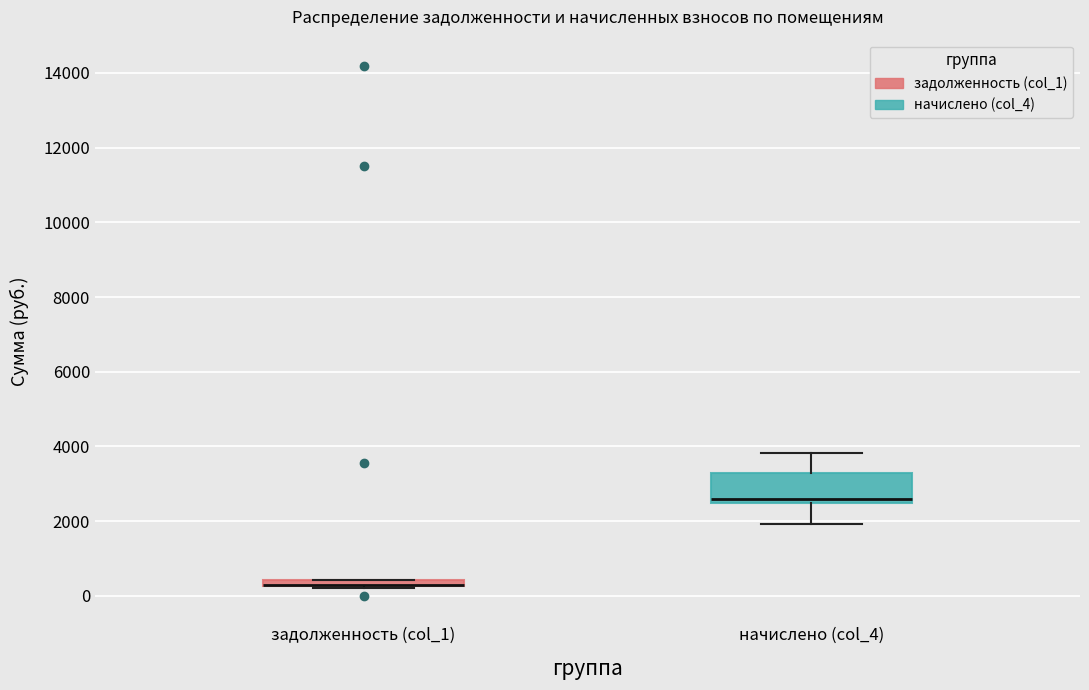

Where is the lower edge of the box for начислено (col_4) on the y-axis? The values are not printed on the chart, so give them approximately, as read against the axis.

2400